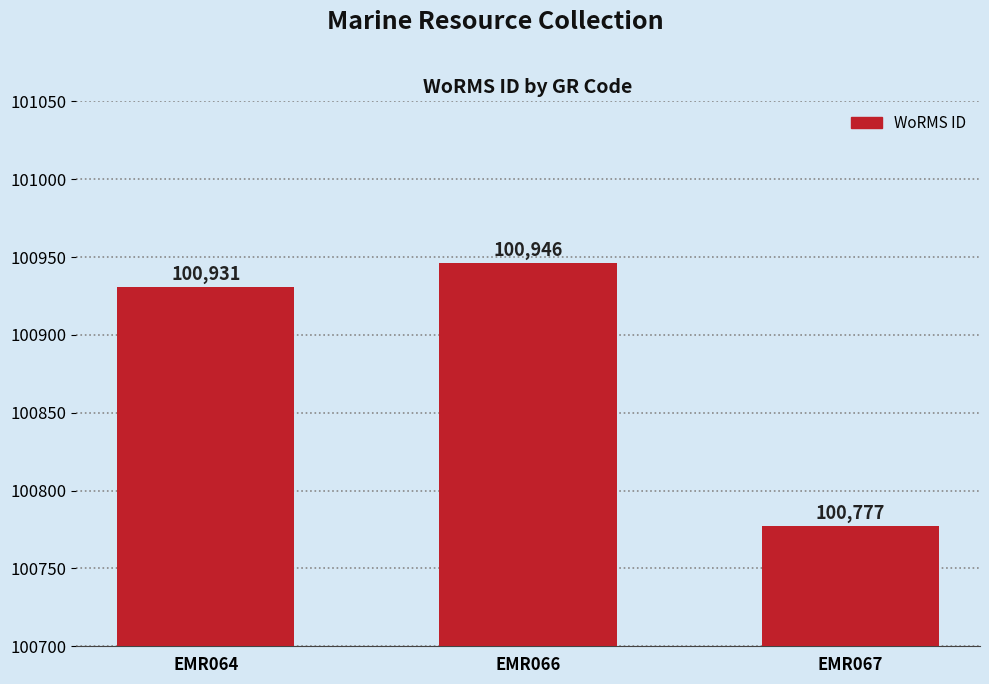

Count the number of categories in the chart.

3